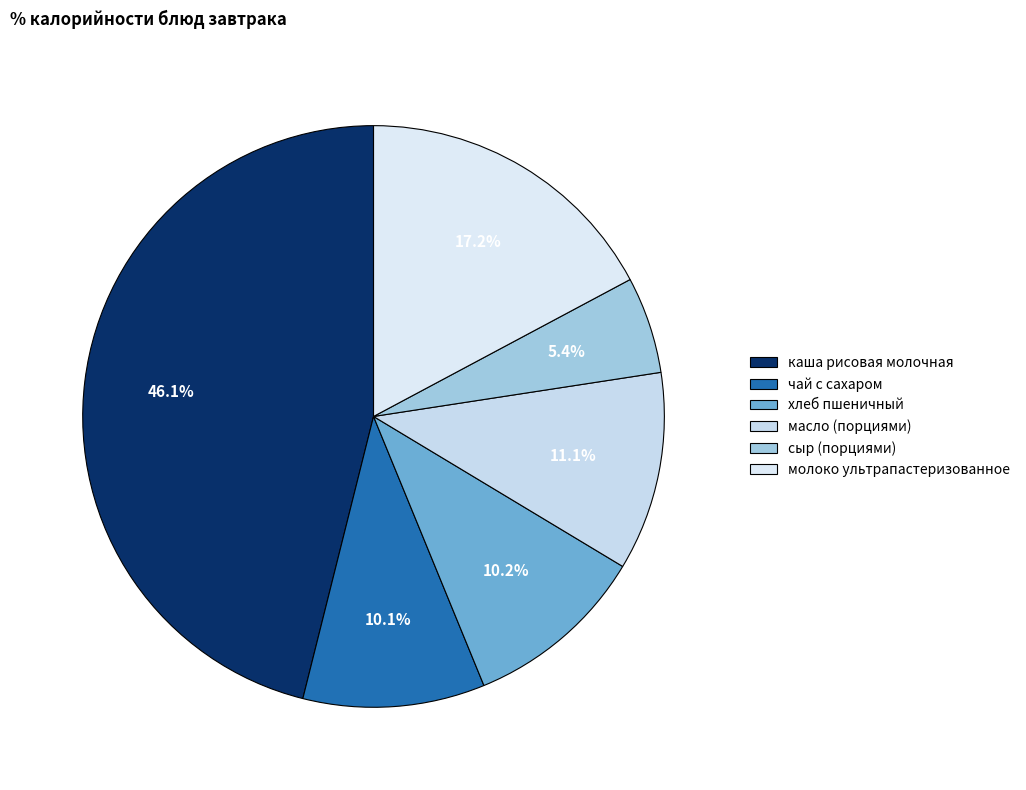

The каша рисовая молочная slice represents 41% of the pie. True or false?

False